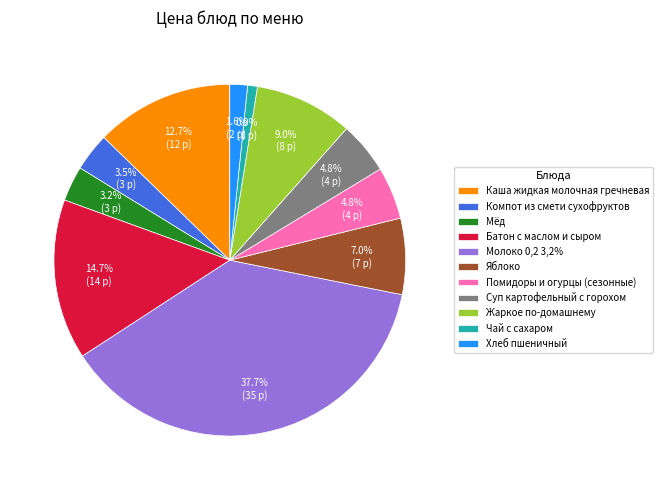

To the nearest percent, what is the difference between the largest and smallest slice percentages?

37%